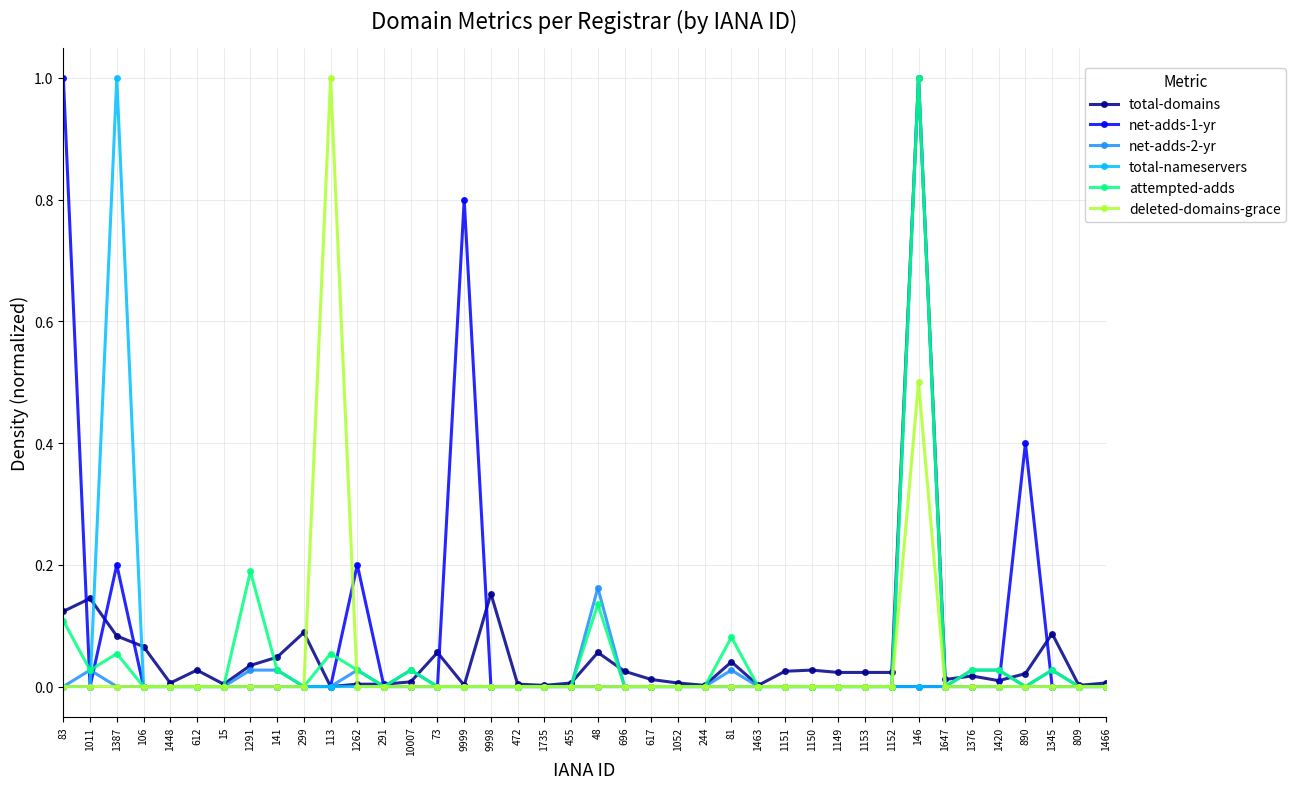

What is the sum of the total-domains values at 146 and 1735?

1.0